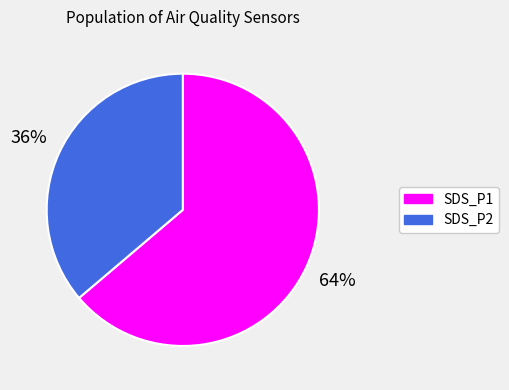

What percentage is the SDS_P2 slice, to the nearest percent?

36%